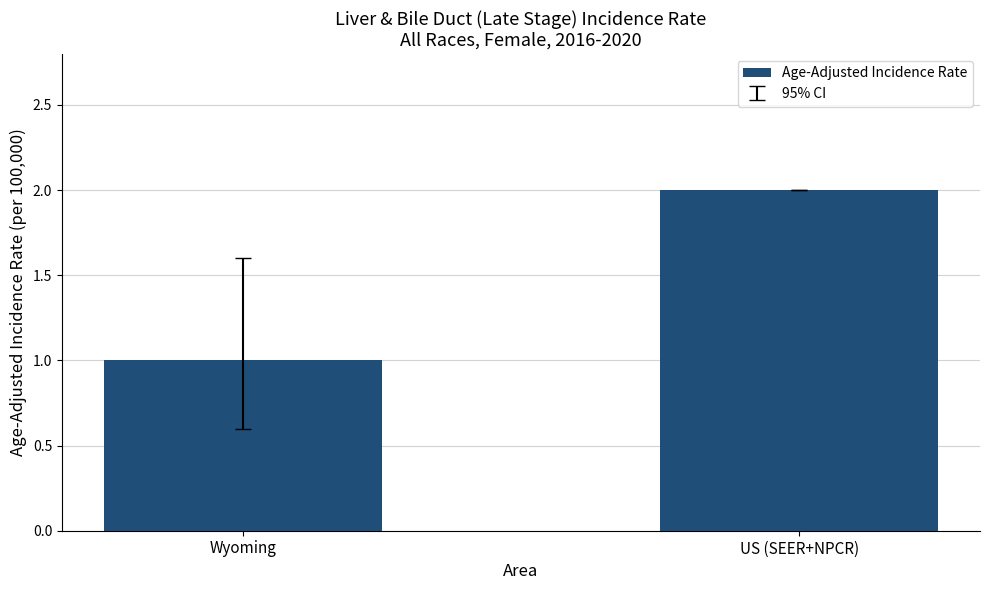

What is the change in value from Wyoming to US (SEER+NPCR)?

+1